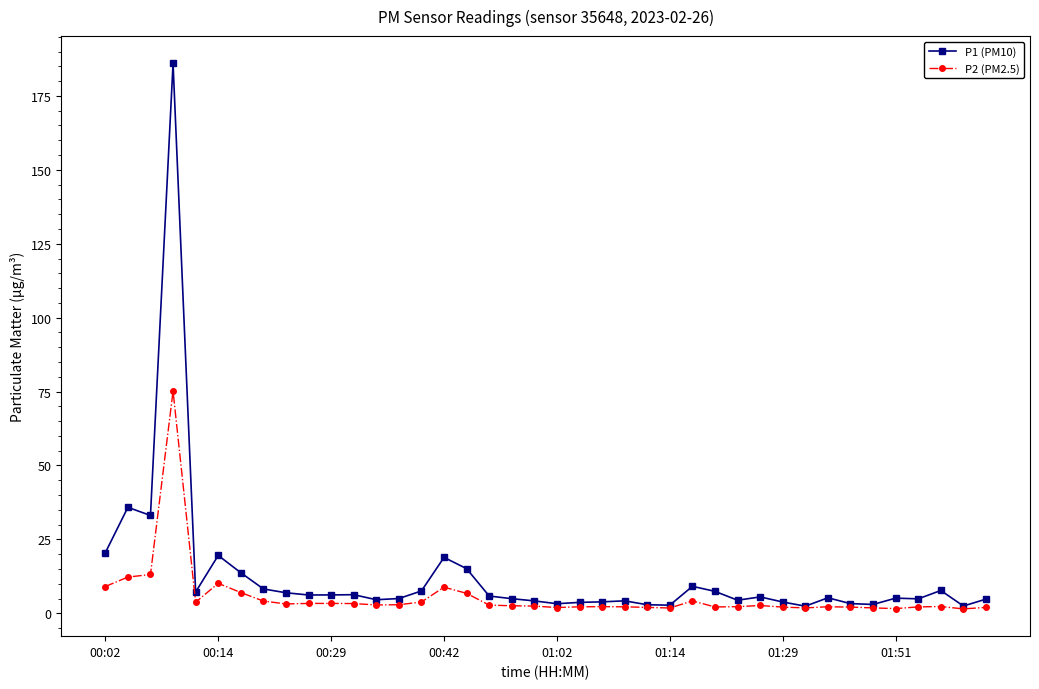

Rank the series by their maximum value, from lowest to highest.

P2 (PM2.5), P1 (PM10)